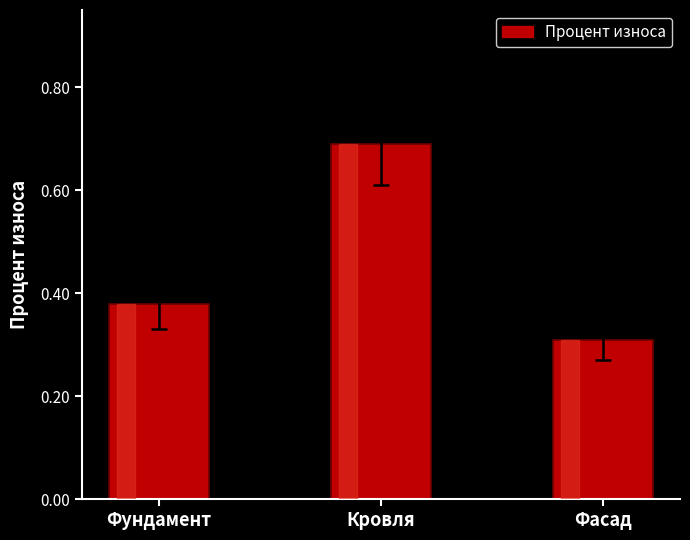

Where is the data nearest to the value 0?

Фасад